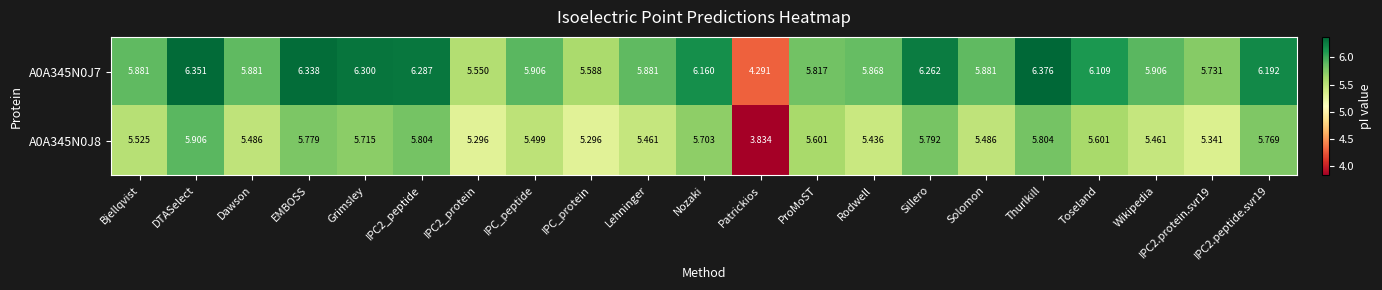

At which label does A0A345N0J8 first exceed 5?

Bjellqvist